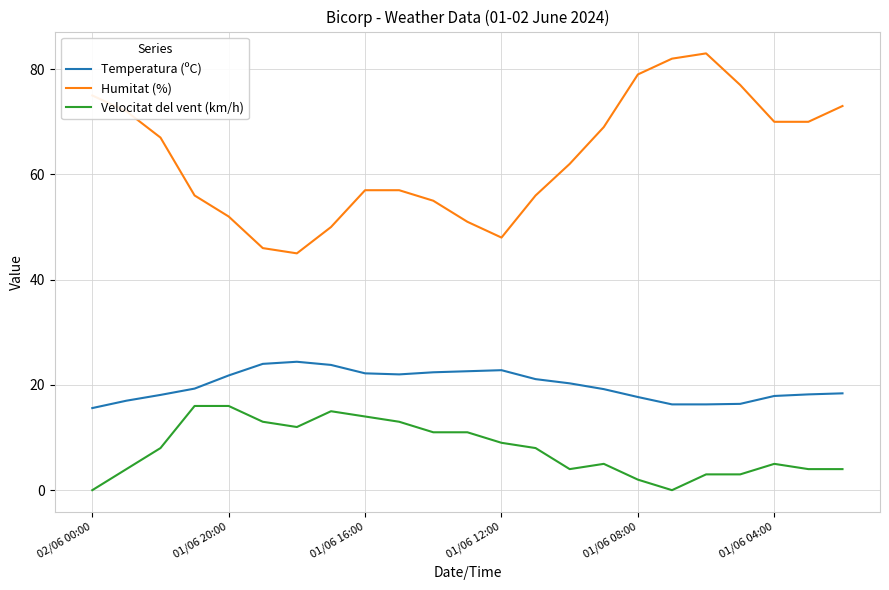

What is the difference between the maximum and minimum values in the Humitat (%) series?

38.0